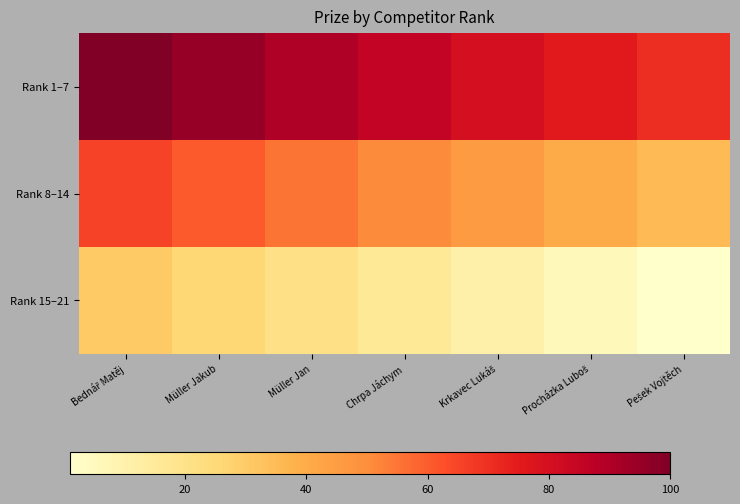

Which series changed the most between Bednář Matěj and Müller Jakub?

Rank 1–7